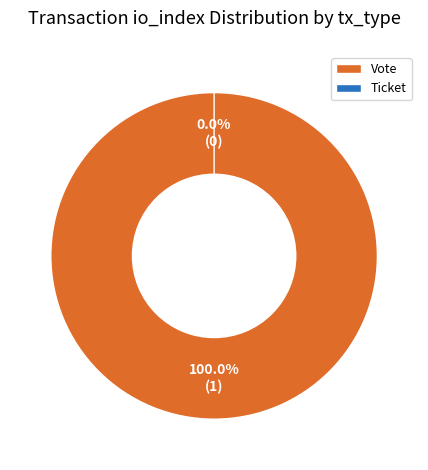

Is it true that Vote is 100% of the pie?

True